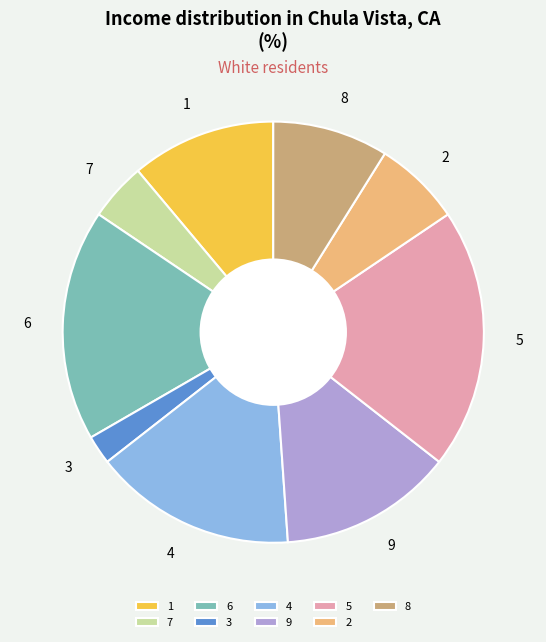

Between 3 and 1, which is larger?

1